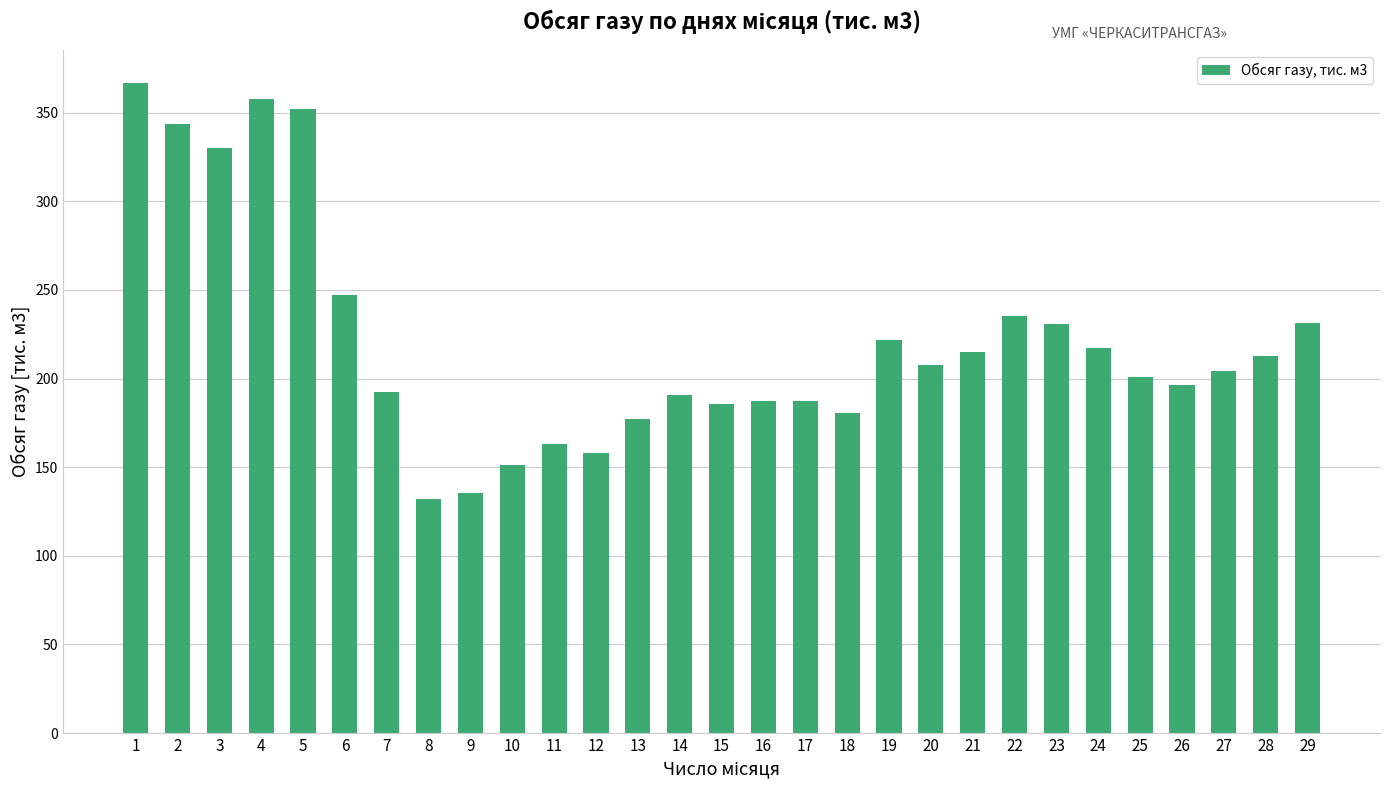

How many categories are shown in the chart?

29